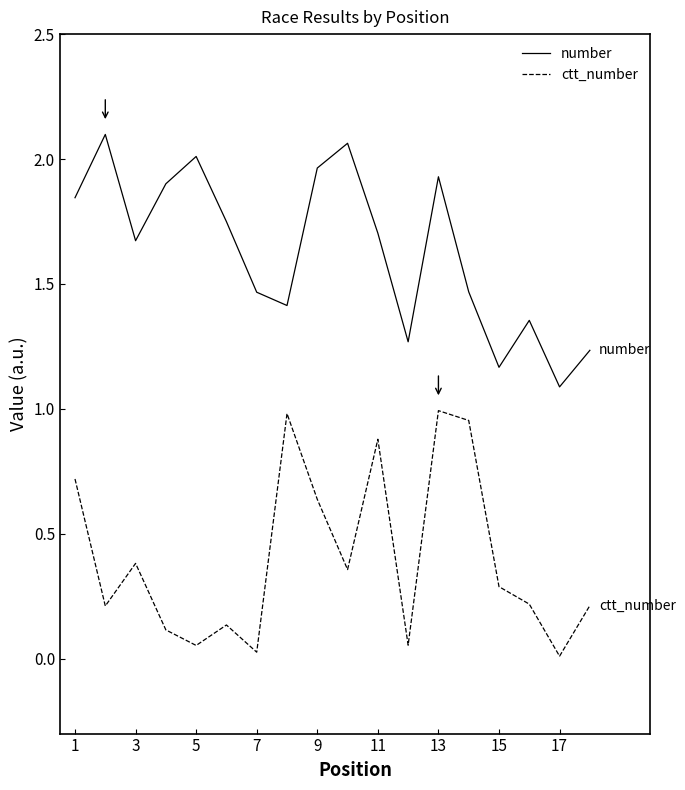

True or false: ctt_number and number intersect in this chart.

False